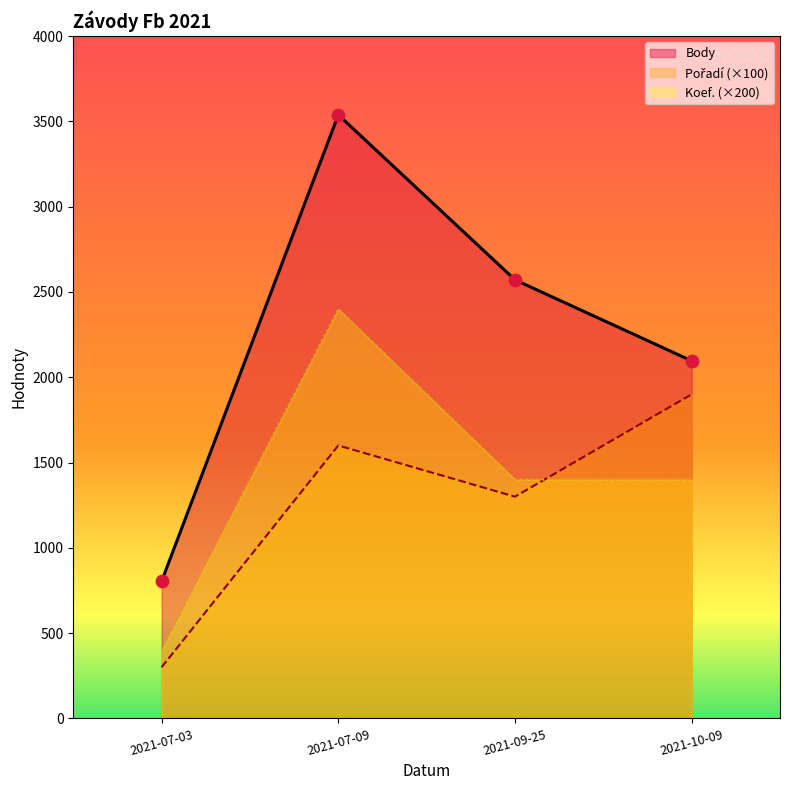

At which category is the sum across all series the highest?

2021-07-09